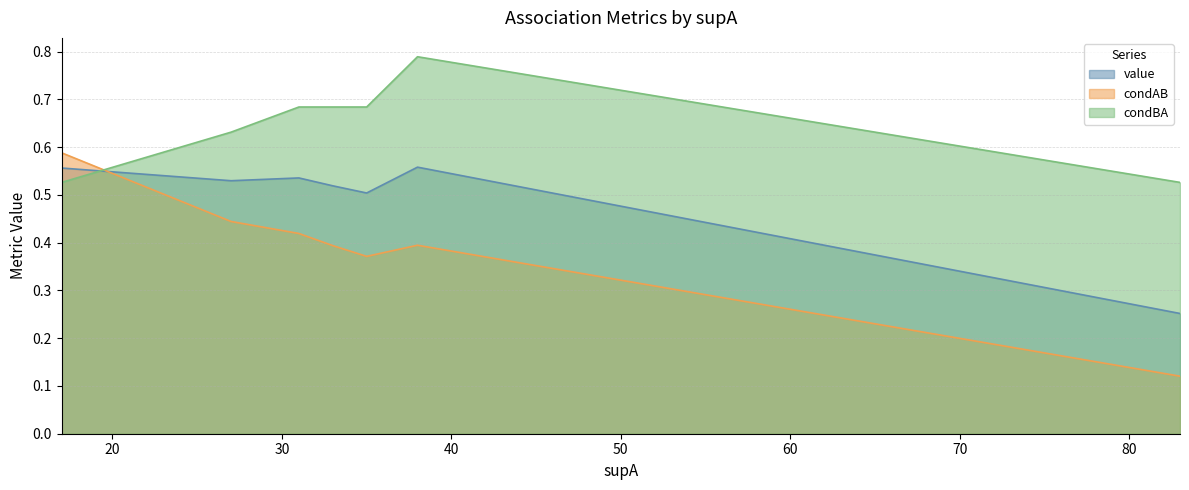

What value does the condBA series have at 38?

0.8